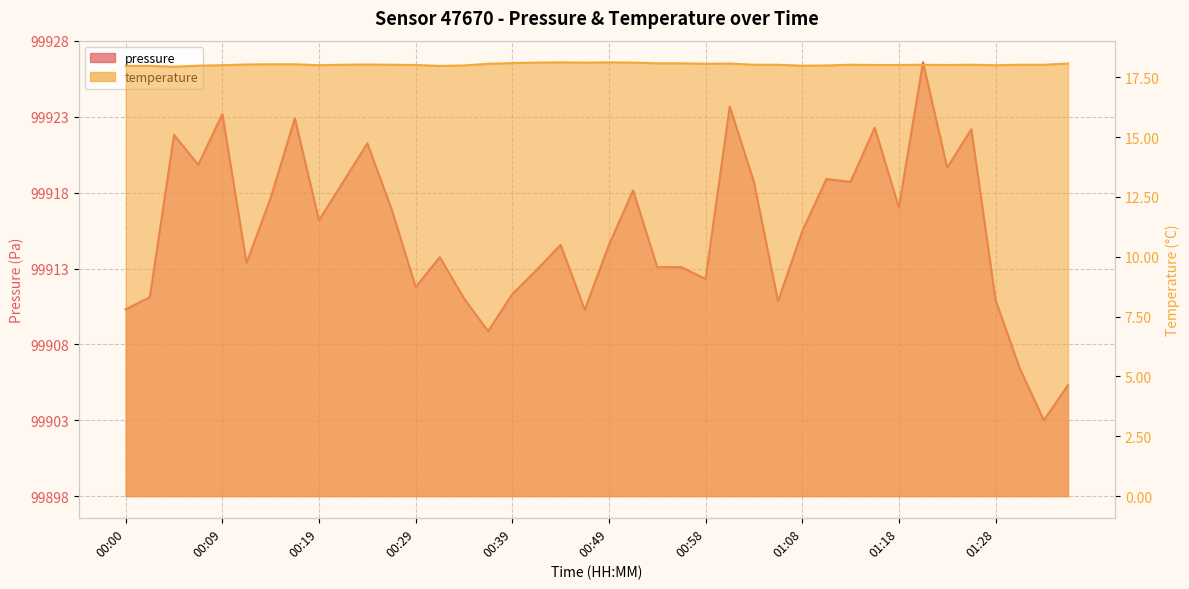

Does the chart have visible grid lines?

Yes